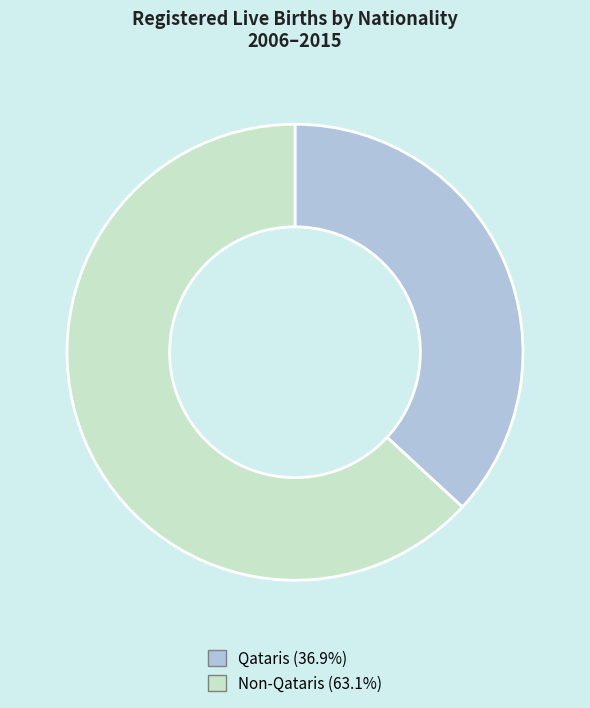

Do Non-Qataris (63.1%) and Qataris (36.9%) together represent more than half of the pie?

Yes